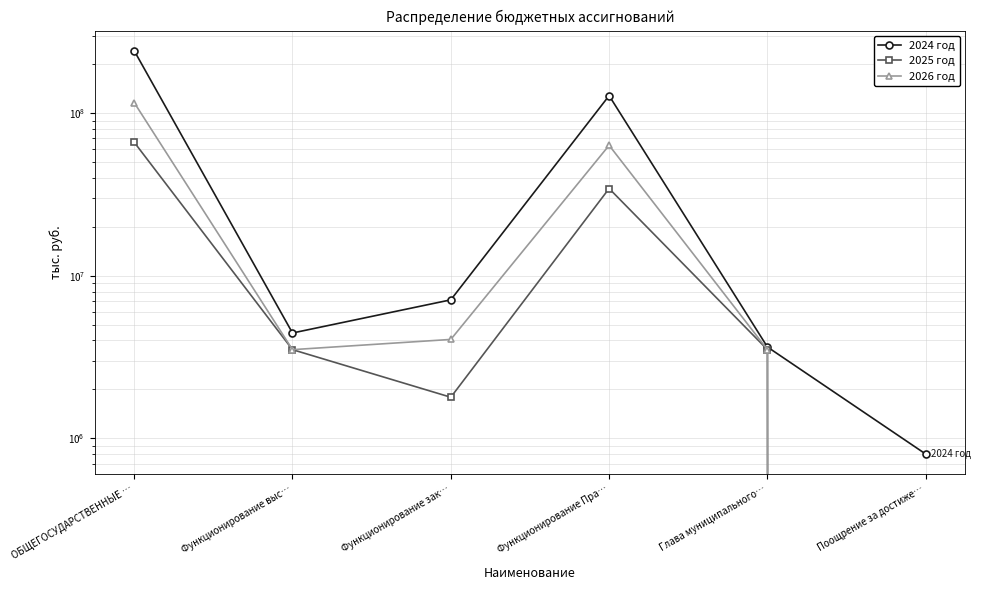

List the series in order of their peak value, highest first.

2024 год, 2026 год, 2025 год